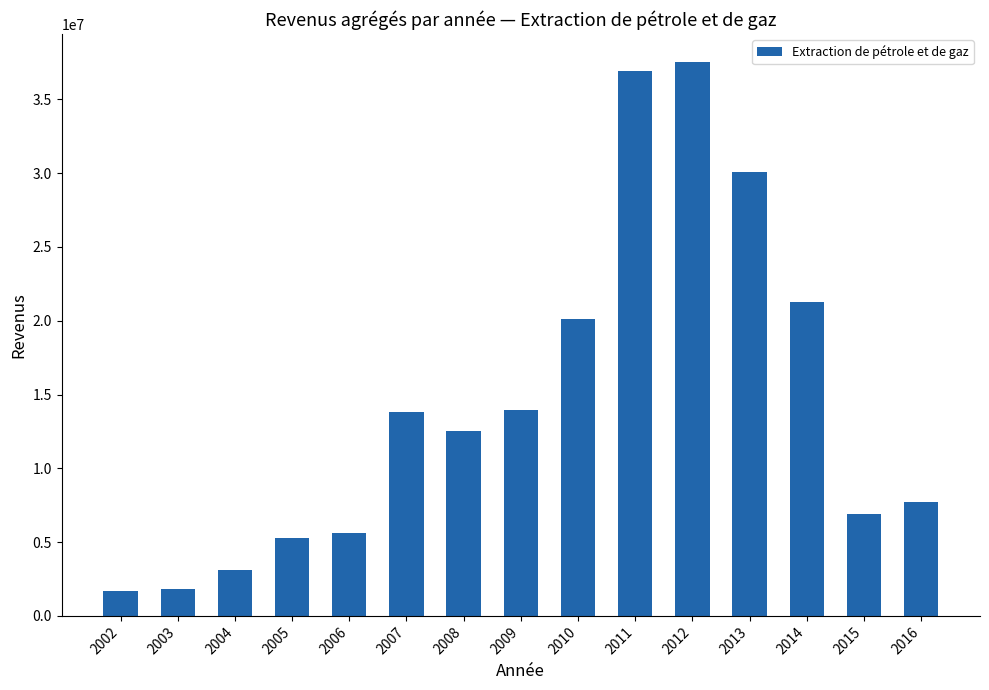

What is the smallest value displayed?

1688400